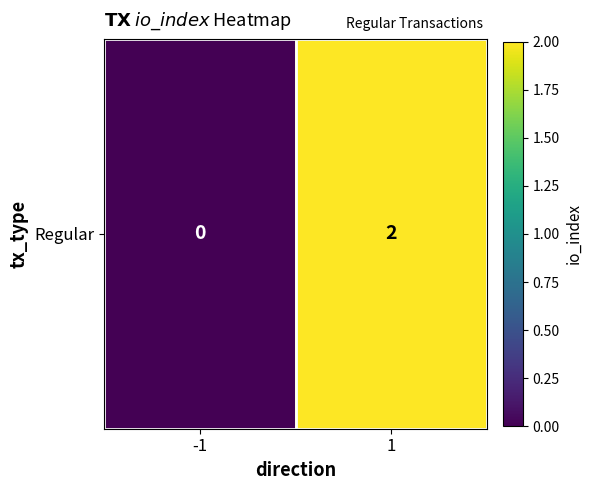

What is the difference between the maximum and minimum values?

2